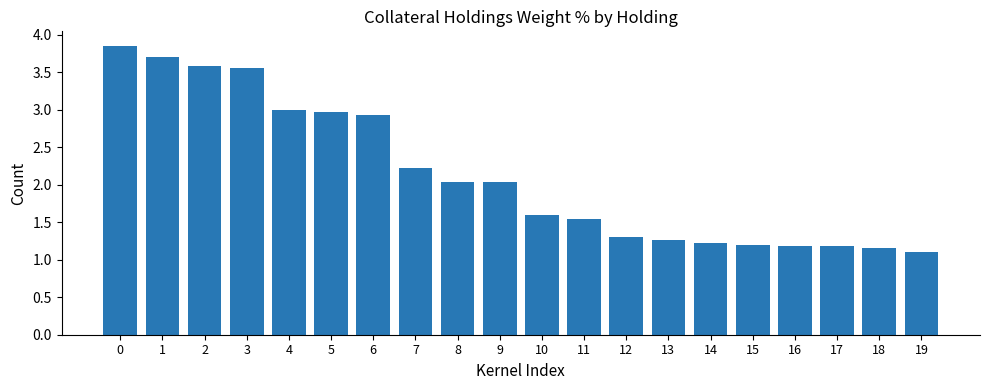

True or false: the data shows 0.5 at 15.

False